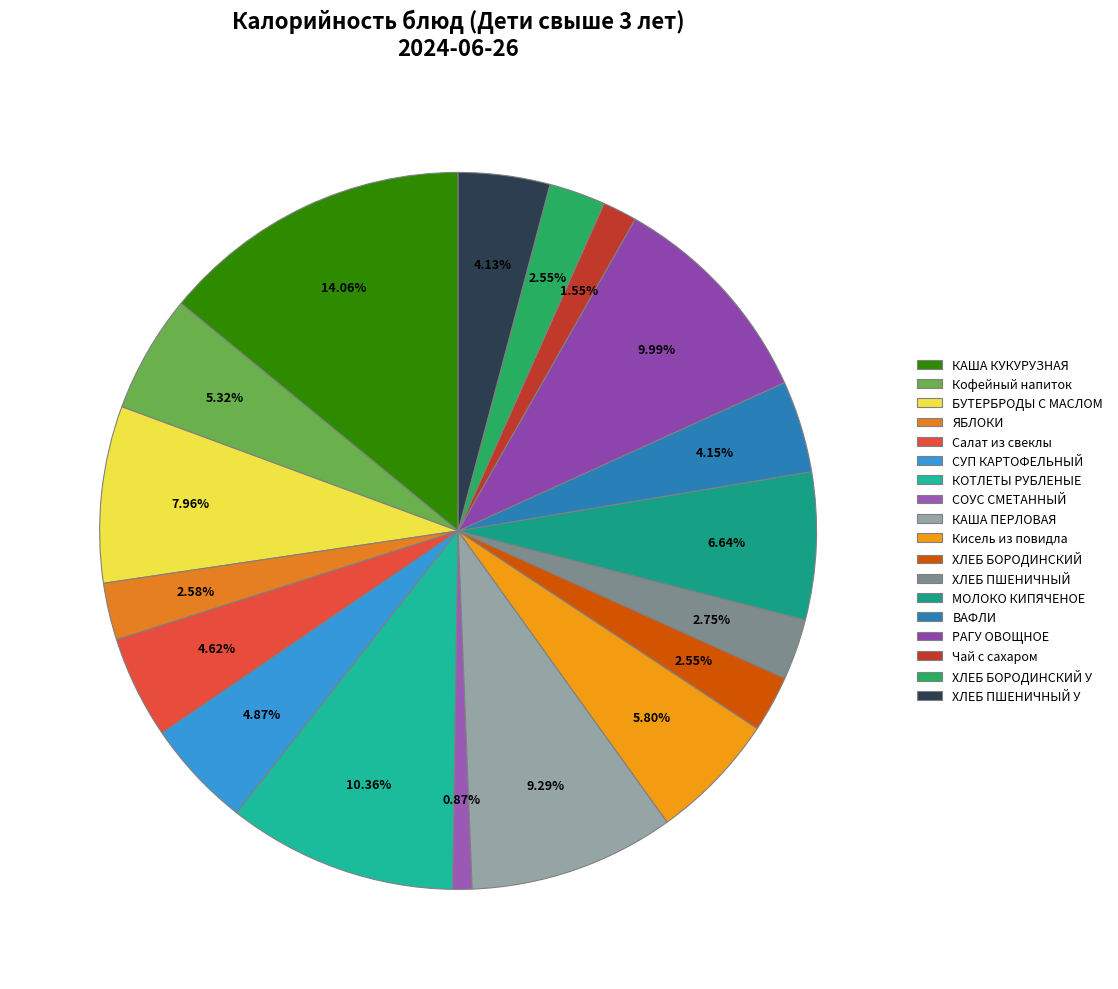

Do КАША КУКУРУЗНАЯ and ХЛЕБ БОРОДИНСКИЙ together represent more than half of the pie?

No